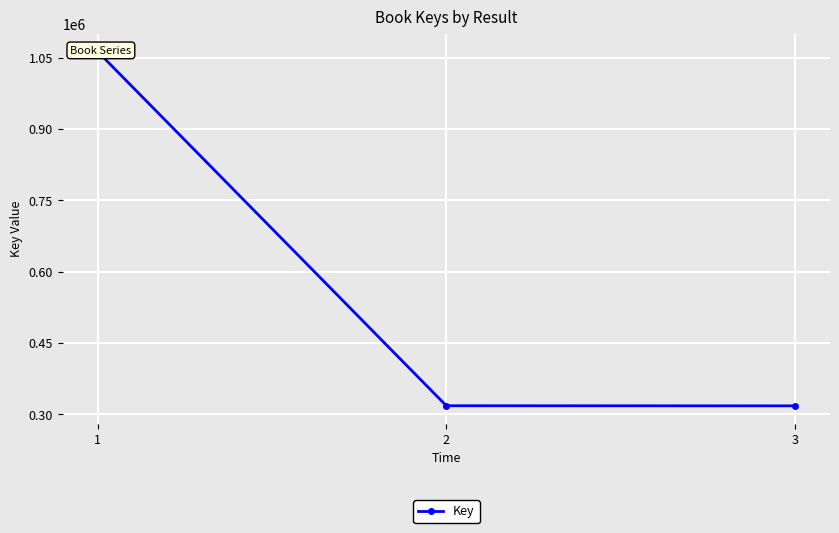

How many distinct data groups are displayed?

1